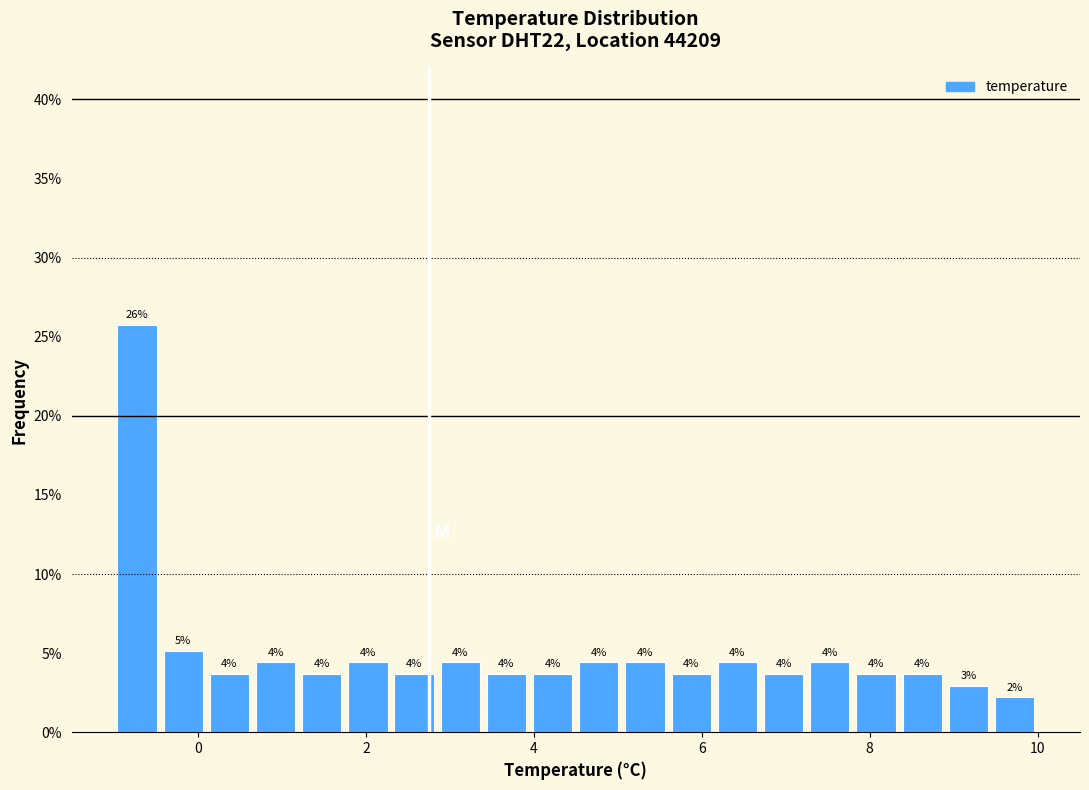

Around what value on the x-axis is the tallest bar? Give the approximate position of its centre, as read against the axis.

-0.8